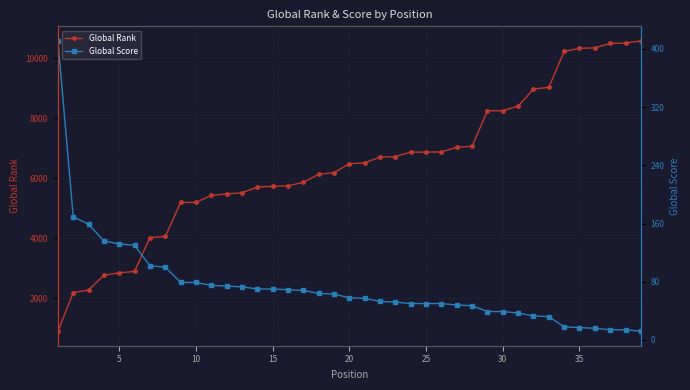

Which series has the widest spread of values?

Global Rank